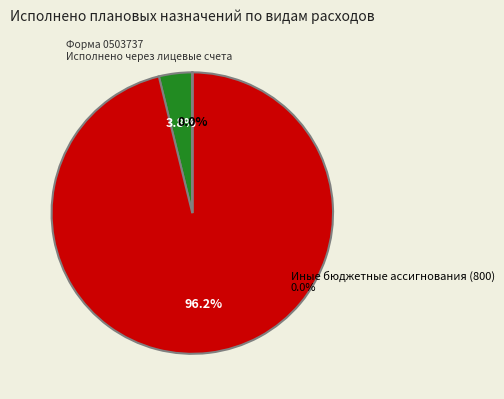

Count the number of slices in the pie.

3